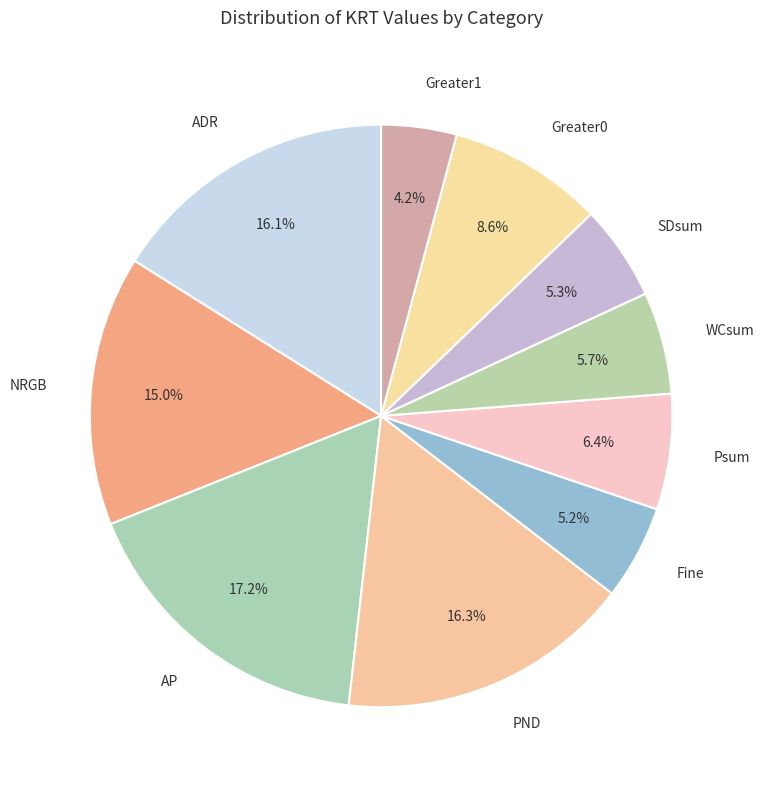

How many slices are in this pie chart?

10